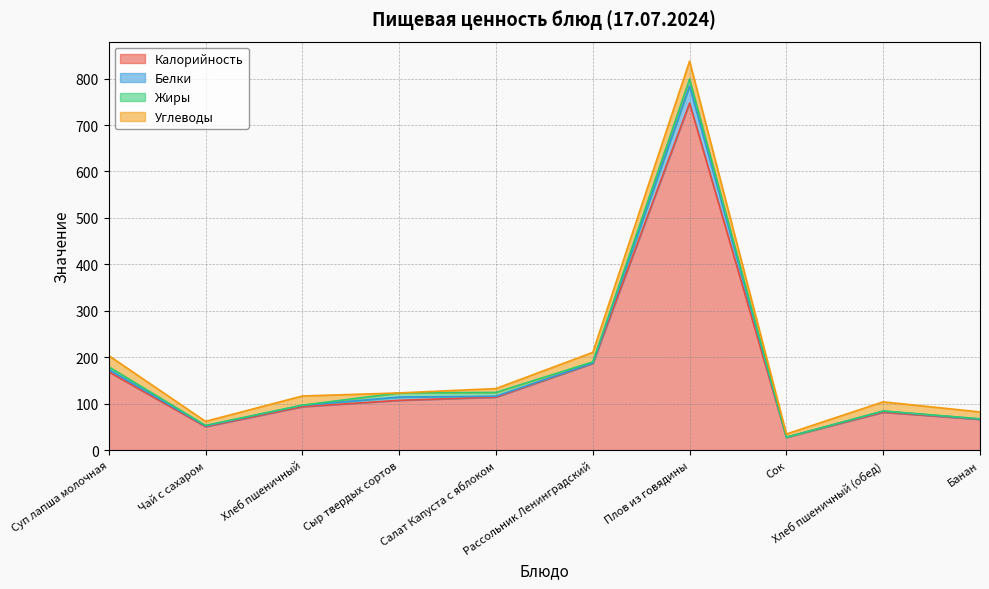

Which category has the lowest value across all series?

Сок